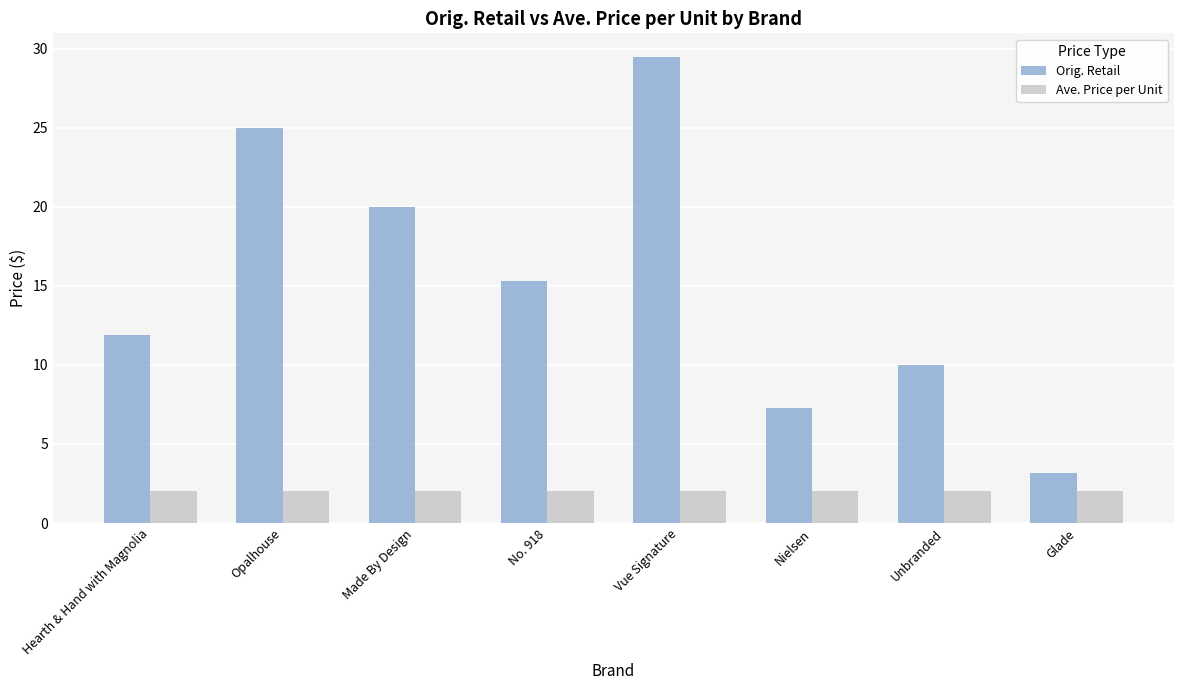

What is the difference between the highest and lowest values at Glade?

1.2